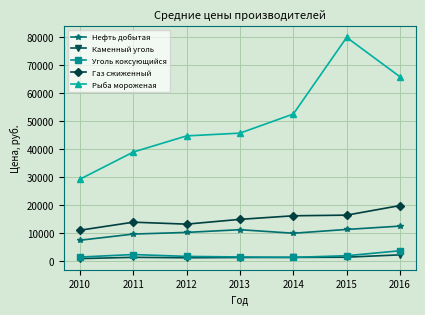

List the labels in order of Рыба мороженая value, smallest first.

2010, 2011, 2012, 2013, 2014, 2016, 2015